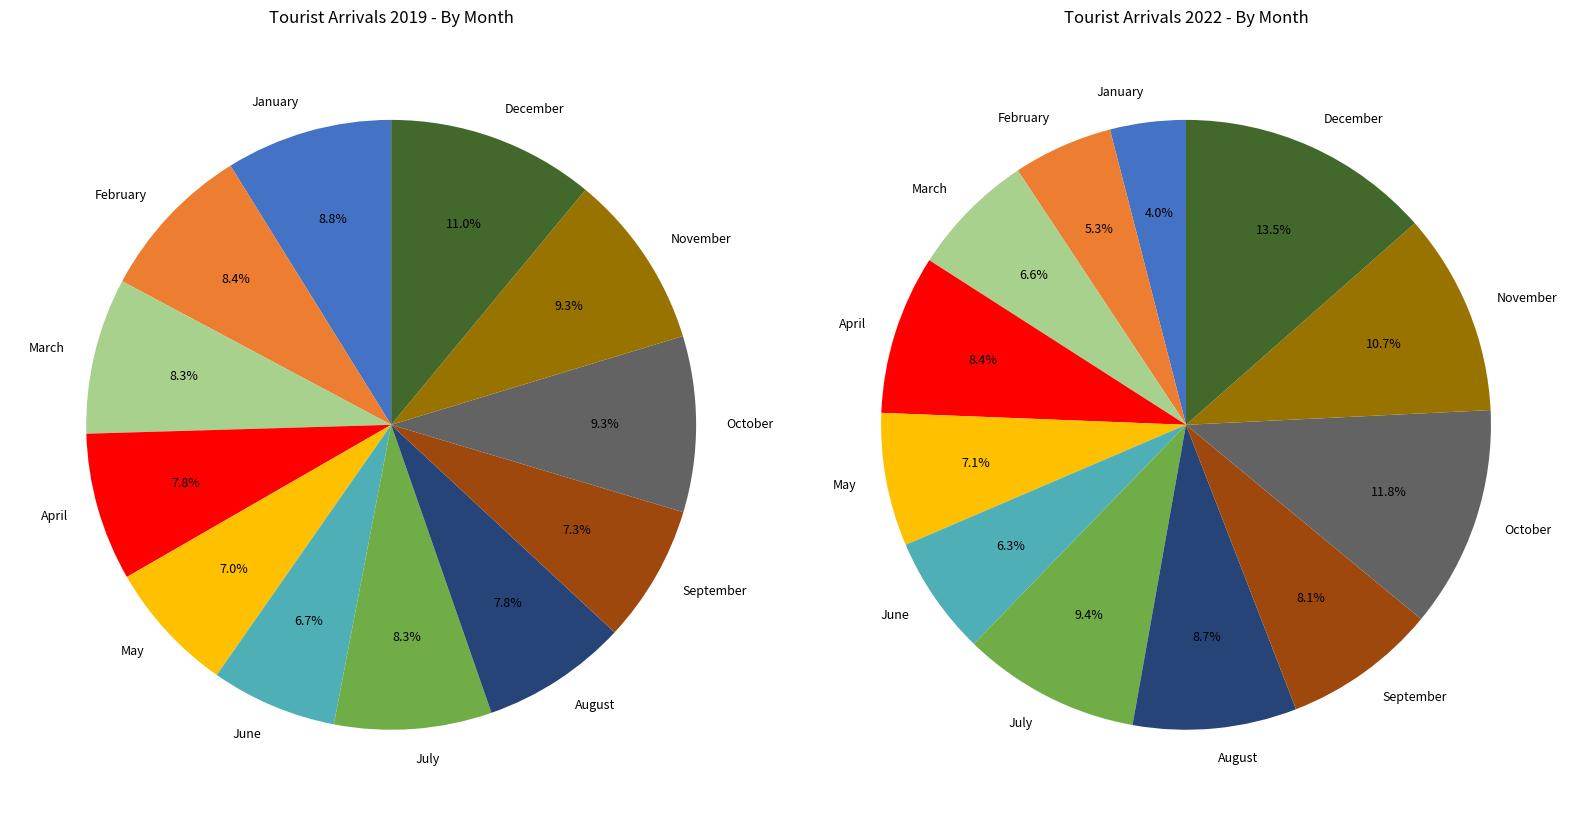

Which category has the smallest portion of the pie?

January